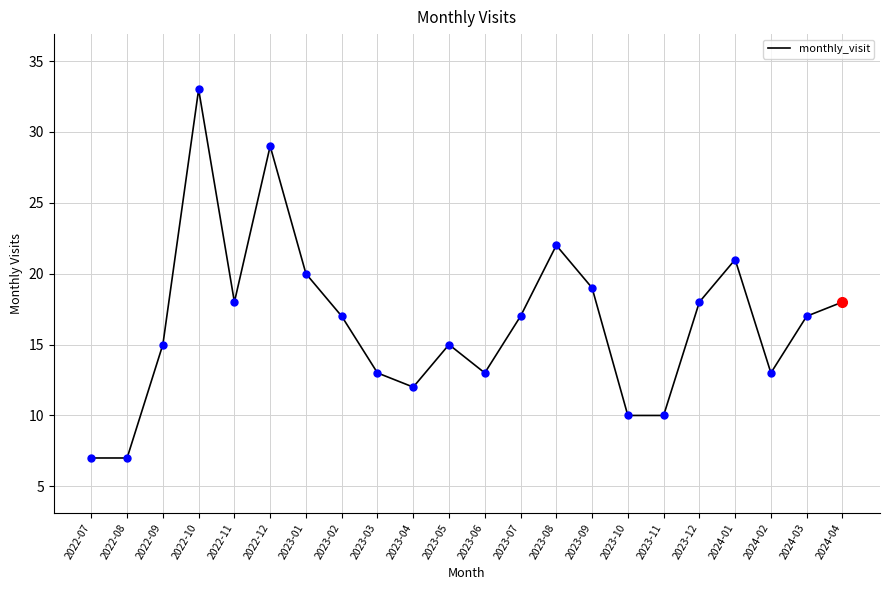

What is the average value?

17